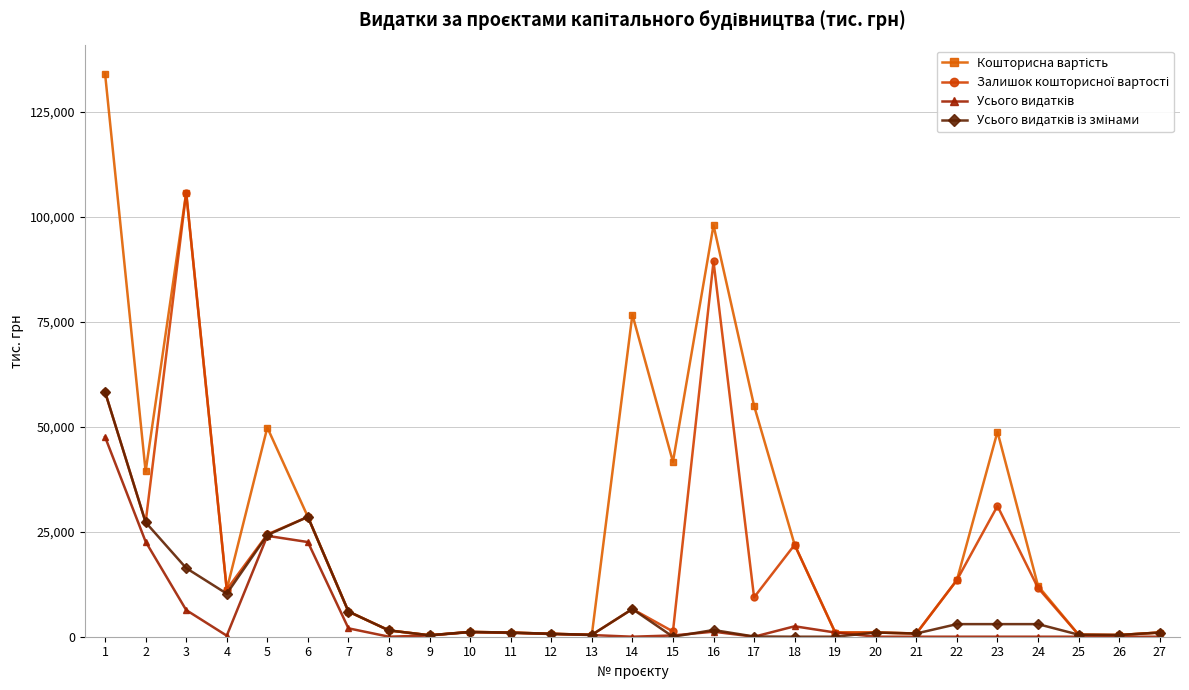

Does the chart have visible grid lines?

Yes